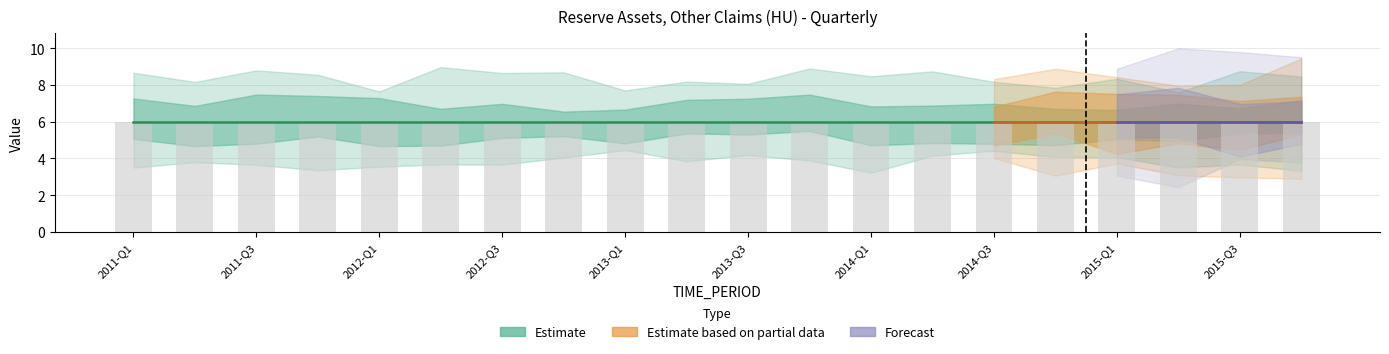

At which label does DECIMALS reach its minimum?

2011-Q1